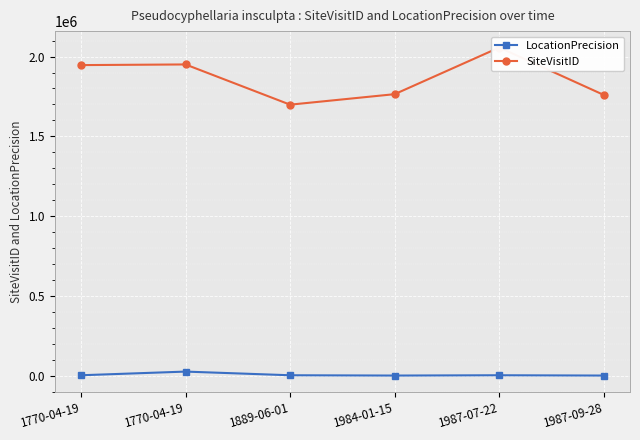

Reading right to left, what are all the values shown in this chart?

LocationPrecision: 100	2000	100	2000	25000	2000
SiteVisitID: 1759218	2056772	1764294	1698441	1950602	1946508